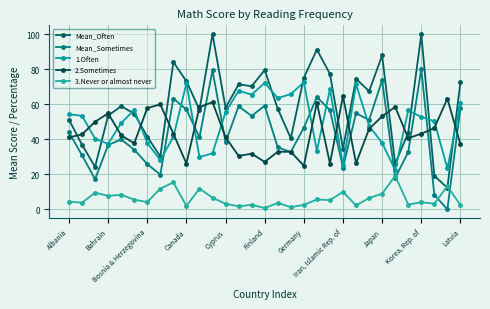

What is the average value of the 3.Never or almost never series?

6.2